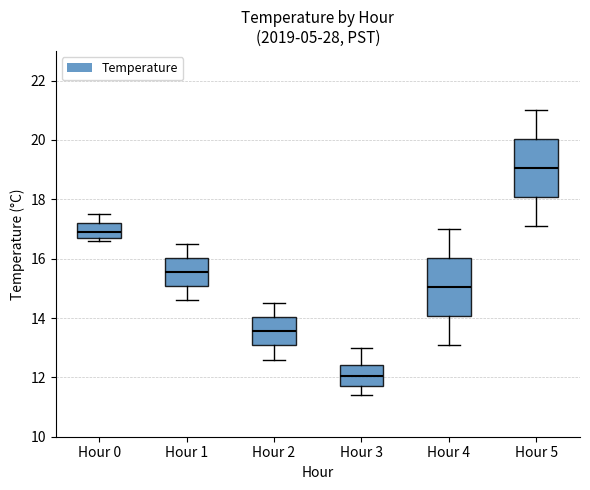

Which box has the highest median line?

Hour 5